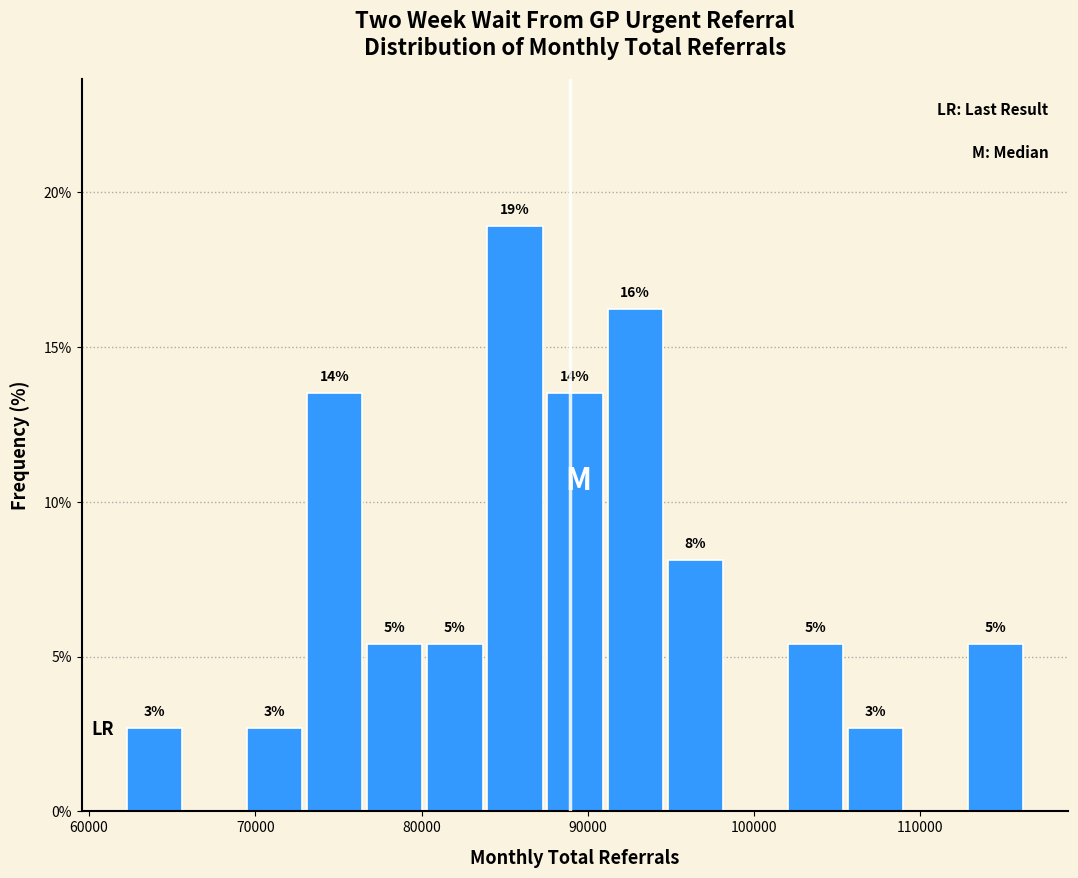

Read against the x-axis, roughly where is the centre of the tallest bar?

86000